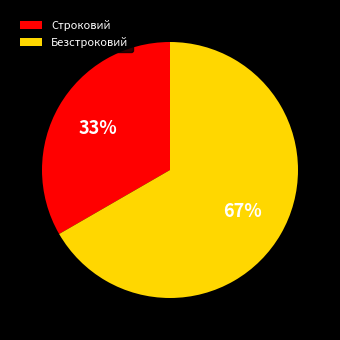

Rank the categories by value from lowest to highest.

Строковий, Безстроковий